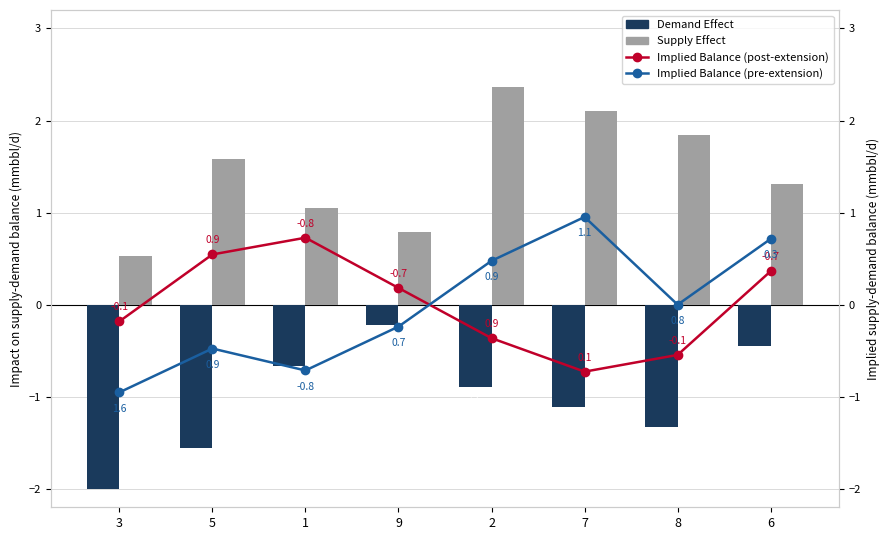

The value of Implied Balance (pre-extension) at 6 is 0.4. True or false?

False